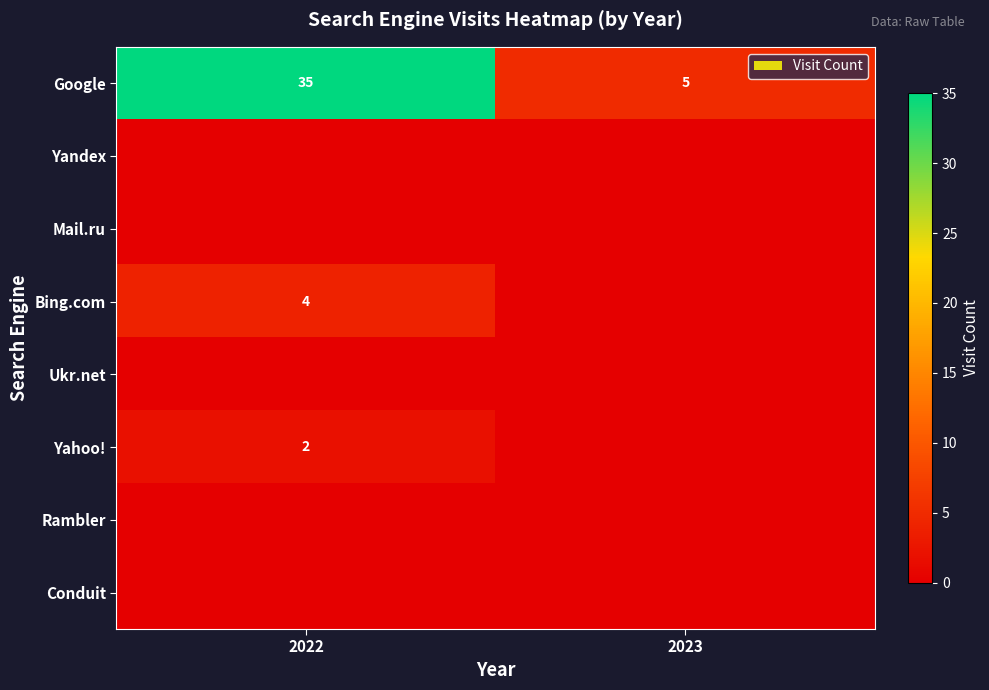

What is the difference between the Google values at 2022 and 2023?

30